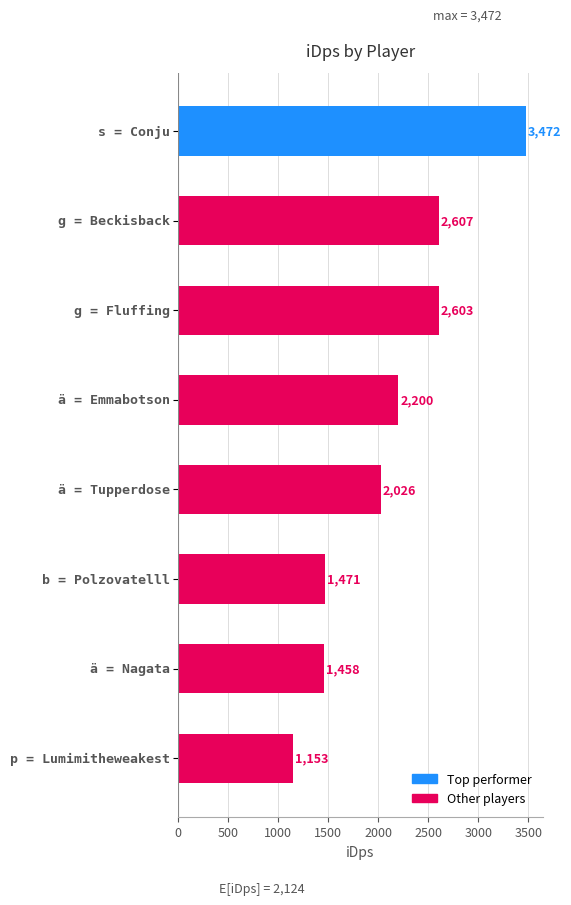

What is the minimum value shown in the chart?

1153.4